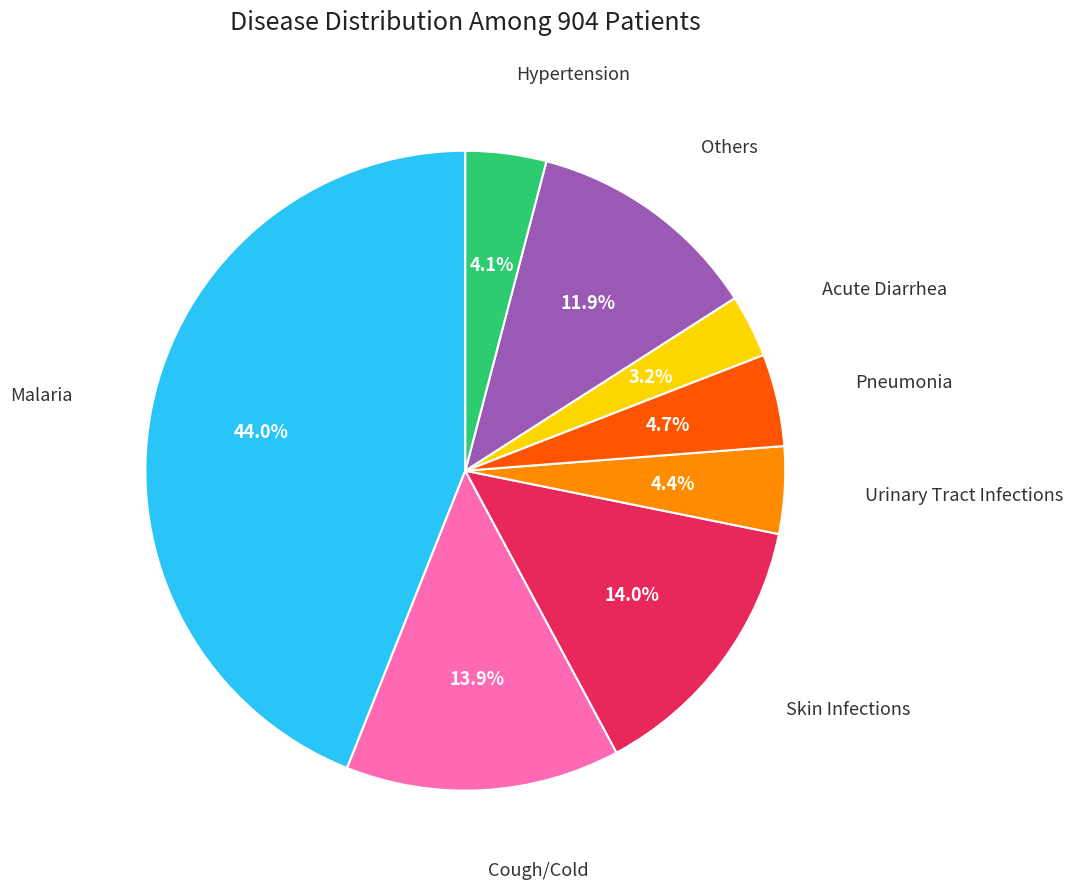

To the nearest percent, what is the difference between the Skin Infections and Hypertension slice percentages?

10%